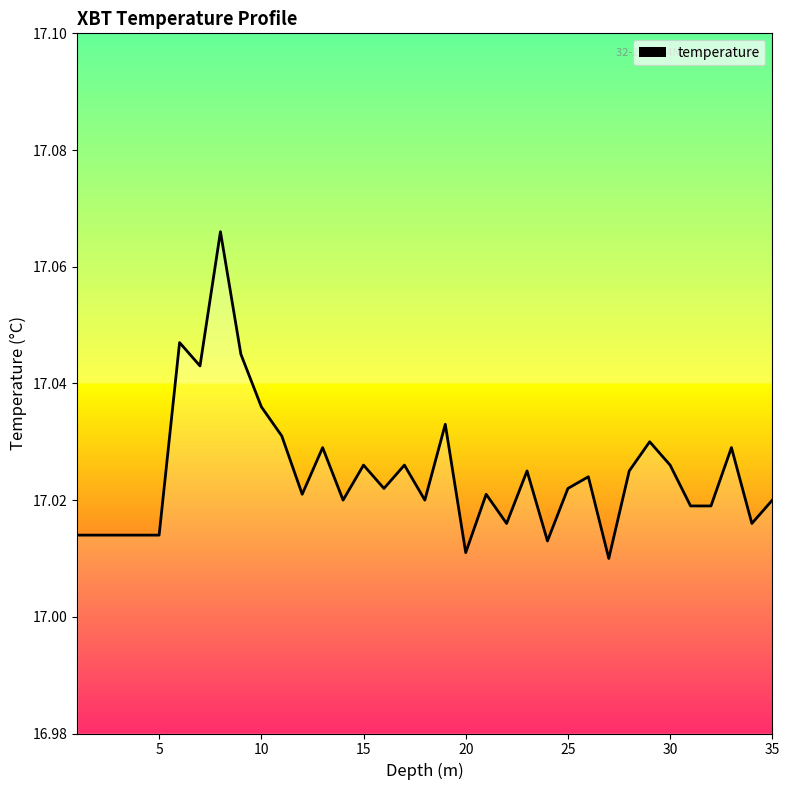

Which category has the lowest value across all series?

27.0